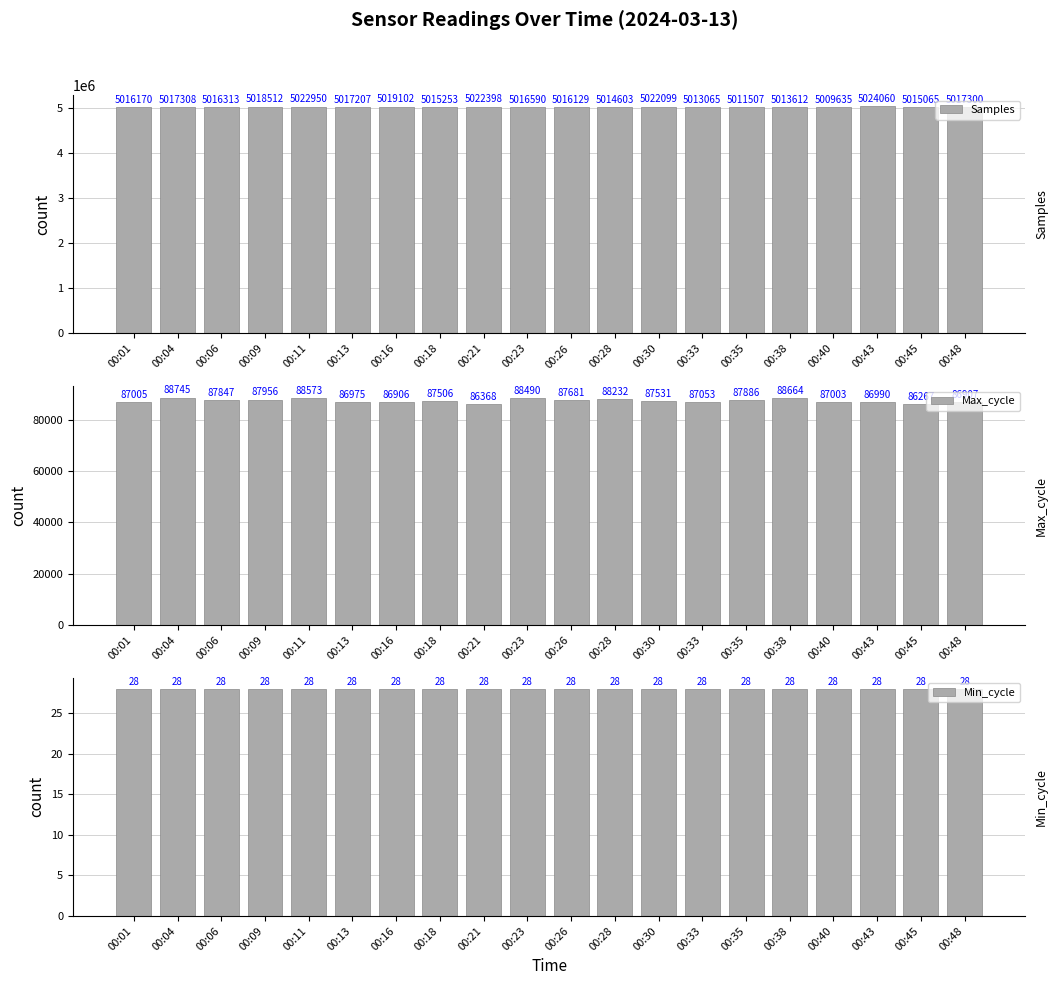

List the labels in order of Samples value, smallest first.

00:40, 00:35, 00:33, 00:38, 00:28, 00:45, 00:18, 00:26, 00:01, 00:06, 00:23, 00:13, 00:48, 00:04, 00:09, 00:16, 00:30, 00:21, 00:11, 00:43